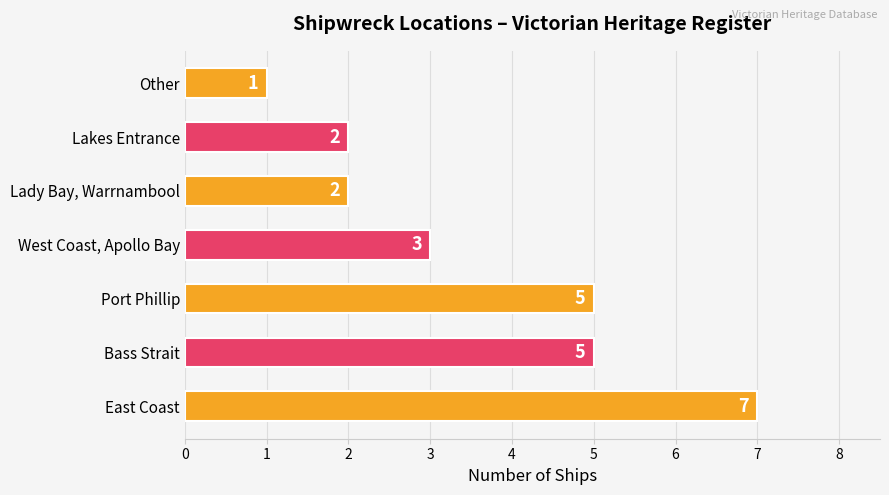

Is it true that the value at Lakes Entrance is 1?

False